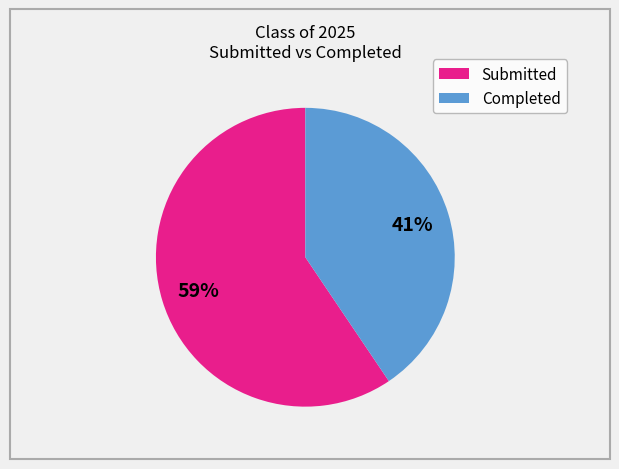

To the nearest percent, what is the average slice percentage?

50%